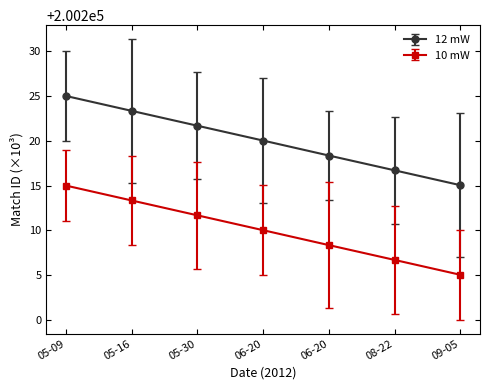

How many categories are shown in the chart?

7